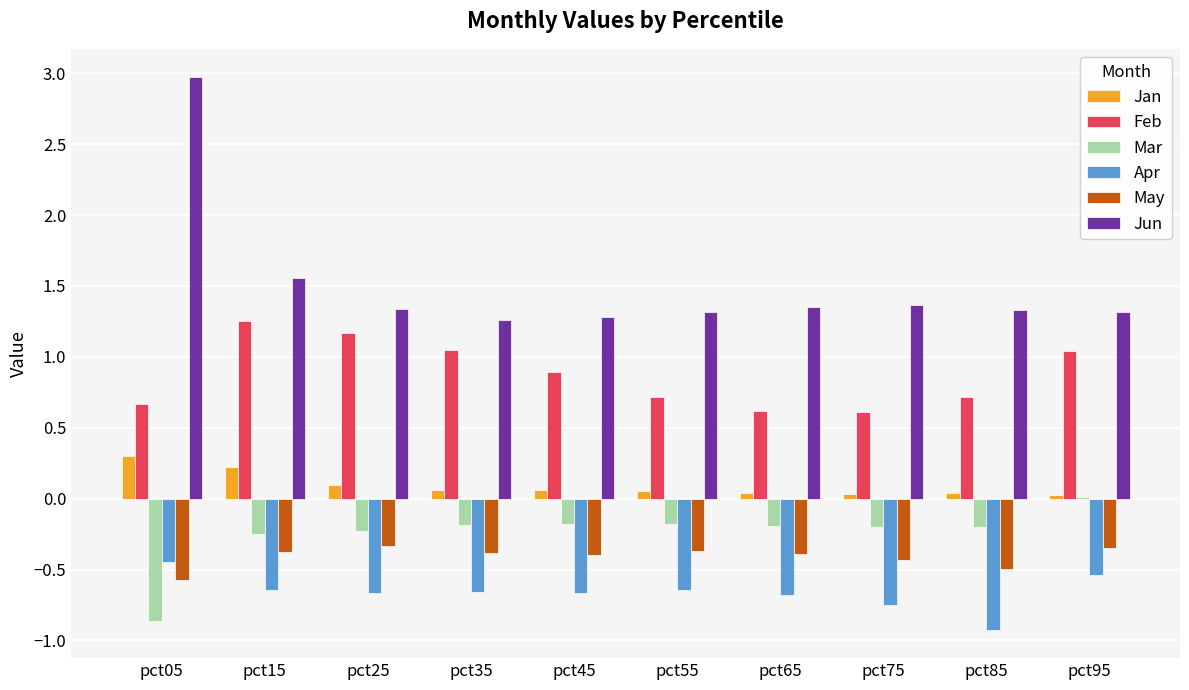

Does the chart contain stacked bars?

No